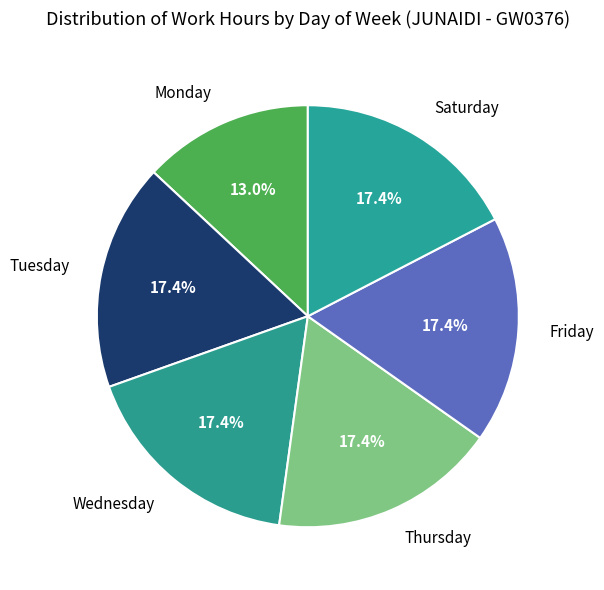

Does any single category account for the majority?

No